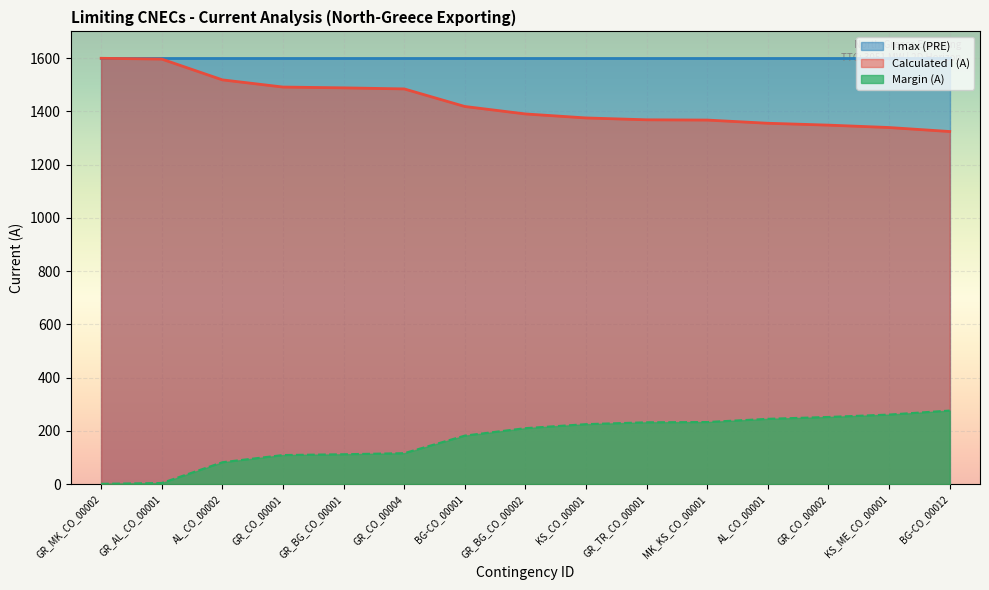

Reading left to right, transcribe all the data shown in this chart.

Calculated I (A): 1599	1596	1518	1491	1488	1484	1418	1390	1375	1368	1367	1355	1348	1339	1324
Margin (A): 1	4	82	109	112	116	182	210	225	232	233	245	252	261	276